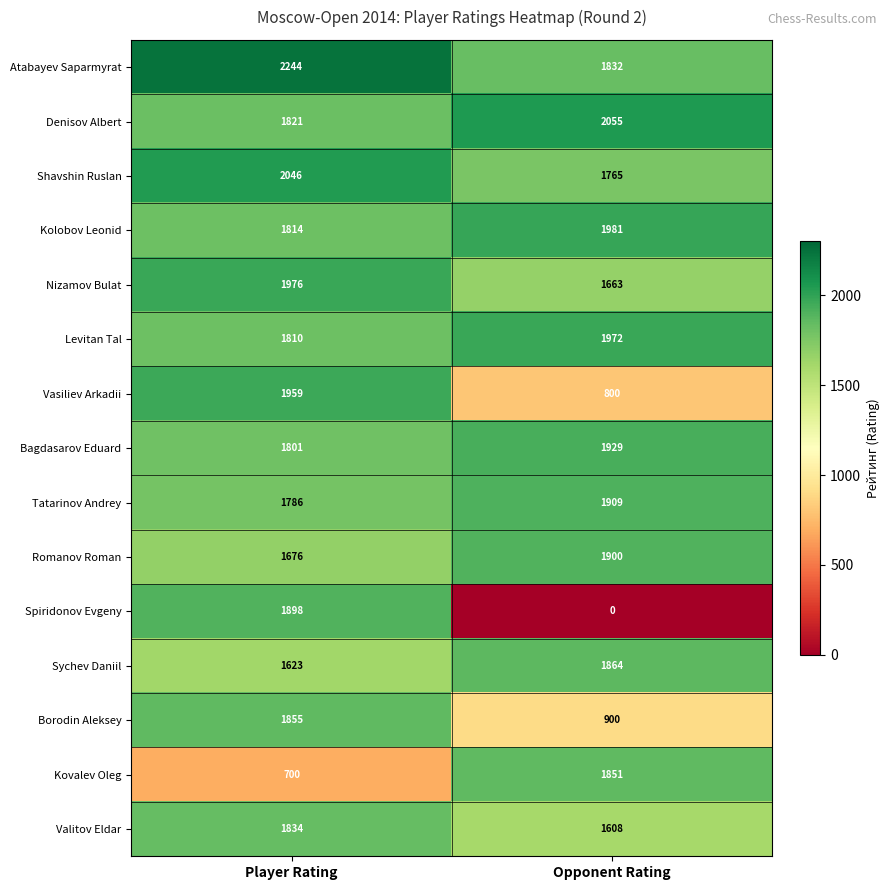

Which category has the highest value across all series?

Player Rating